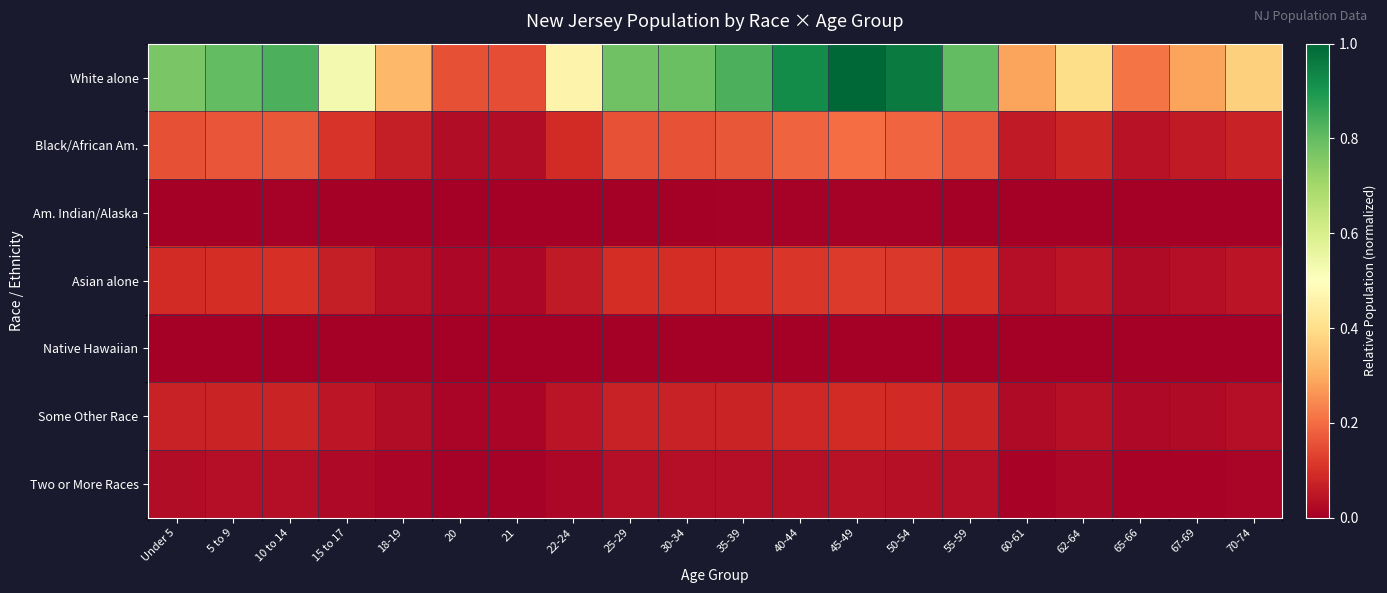

At how many categories does at least one series exceed 0?

20